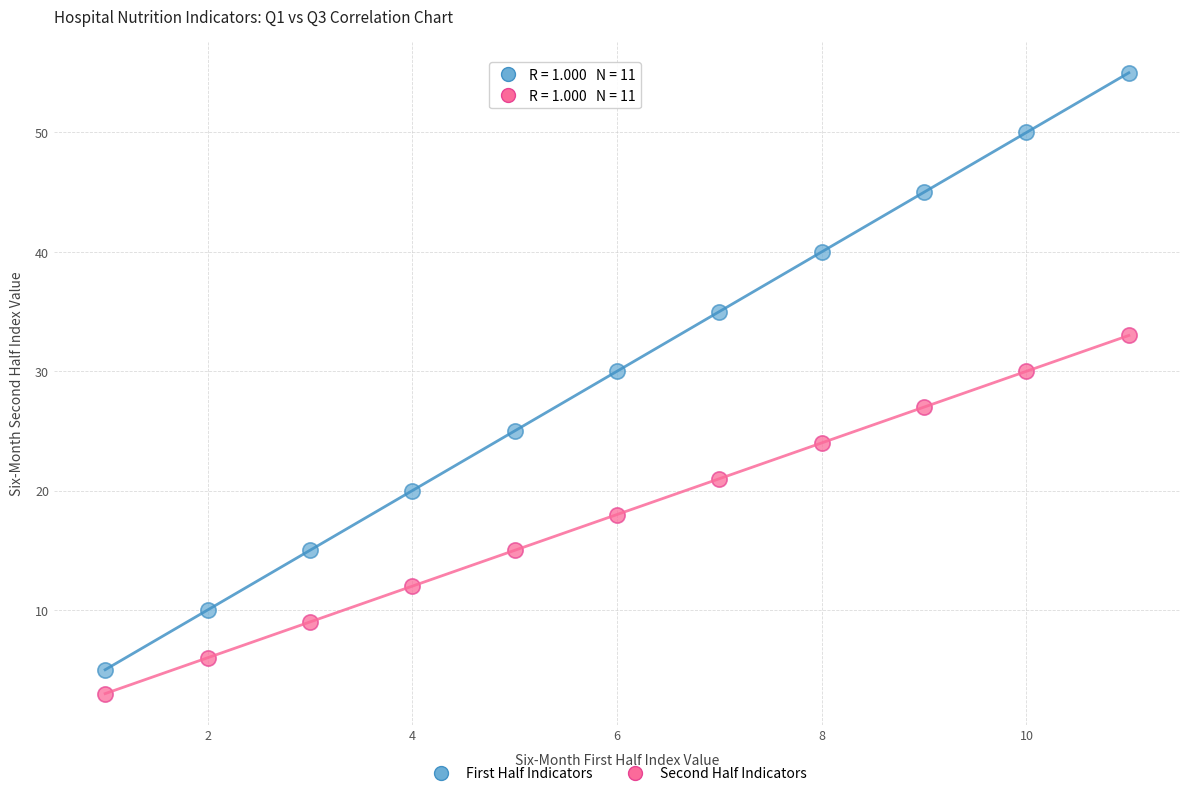

Across all data points, what is the range of Y values (max minus min)?

52